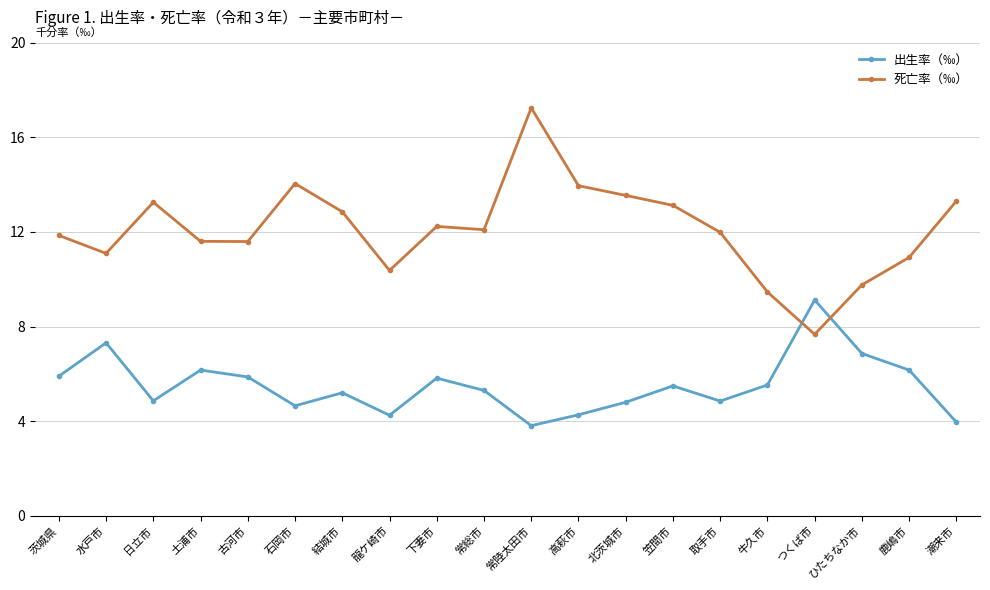

How many distinct data groups are displayed?

2